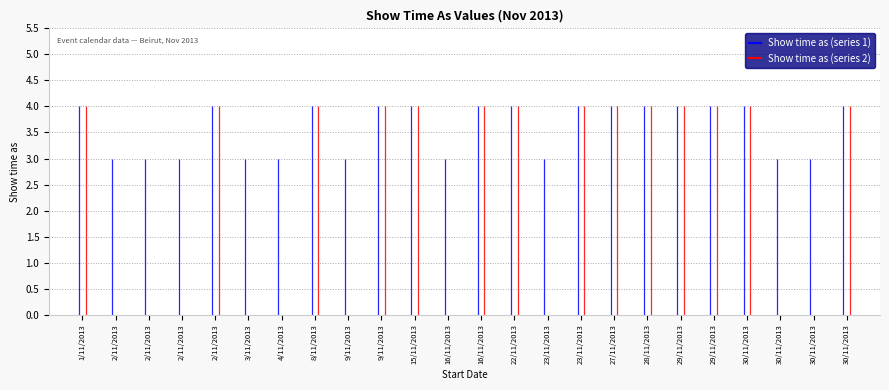

Reading left to right, extract all data points from this chart.

Show time as (series 1): 1/11/2013=4	2/11/2013=3	2/11/2013=3	2/11/2013=3	2/11/2013=4	3/11/2013=3	4/11/2013=3	8/11/2013=4	9/11/2013=3	9/11/2013=4	15/11/2013=4	16/11/2013=3	16/11/2013=4	22/11/2013=4	23/11/2013=3	23/11/2013=4	27/11/2013=4	28/11/2013=4	29/11/2013=4	29/11/2013=4	30/11/2013=4	30/11/2013=3	30/11/2013=3	30/11/2013=4
Show time as (series 2): 1/11/2013=4	2/11/2013=0	2/11/2013=0	2/11/2013=0	2/11/2013=4	3/11/2013=0	4/11/2013=0	8/11/2013=4	9/11/2013=0	9/11/2013=4	15/11/2013=4	16/11/2013=0	16/11/2013=4	22/11/2013=4	23/11/2013=0	23/11/2013=4	27/11/2013=4	28/11/2013=4	29/11/2013=4	29/11/2013=4	30/11/2013=4	30/11/2013=0	30/11/2013=0	30/11/2013=4